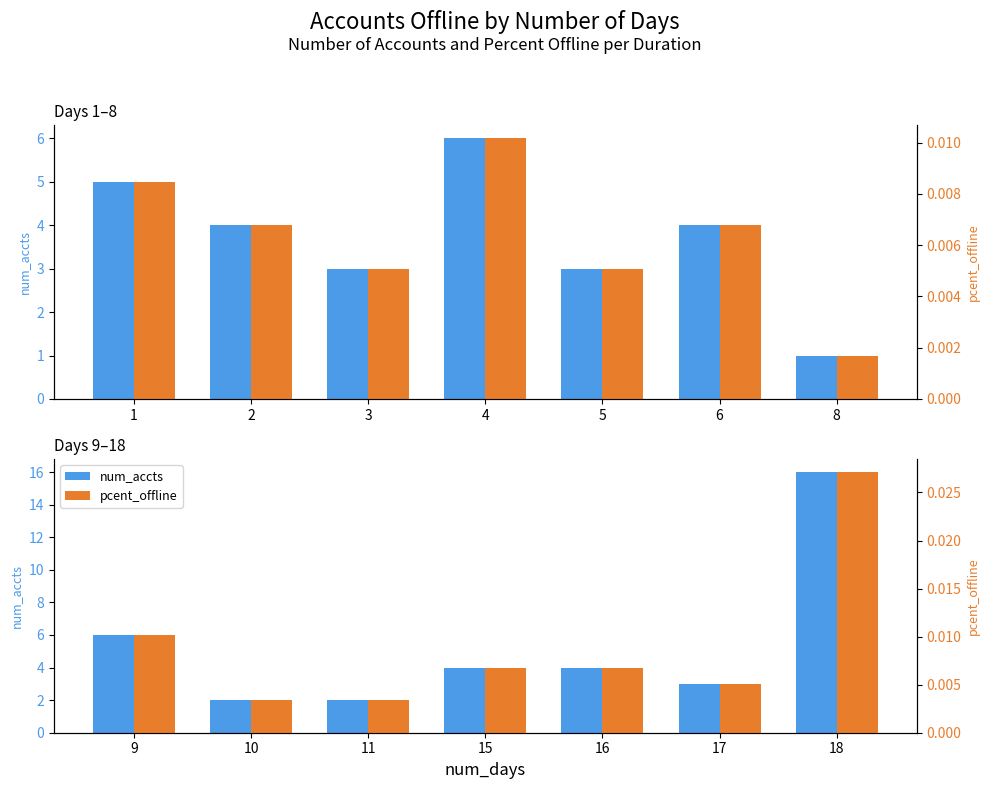

Is the value of pcent_offline at 3 greater than the value of num_accts at 8?

No